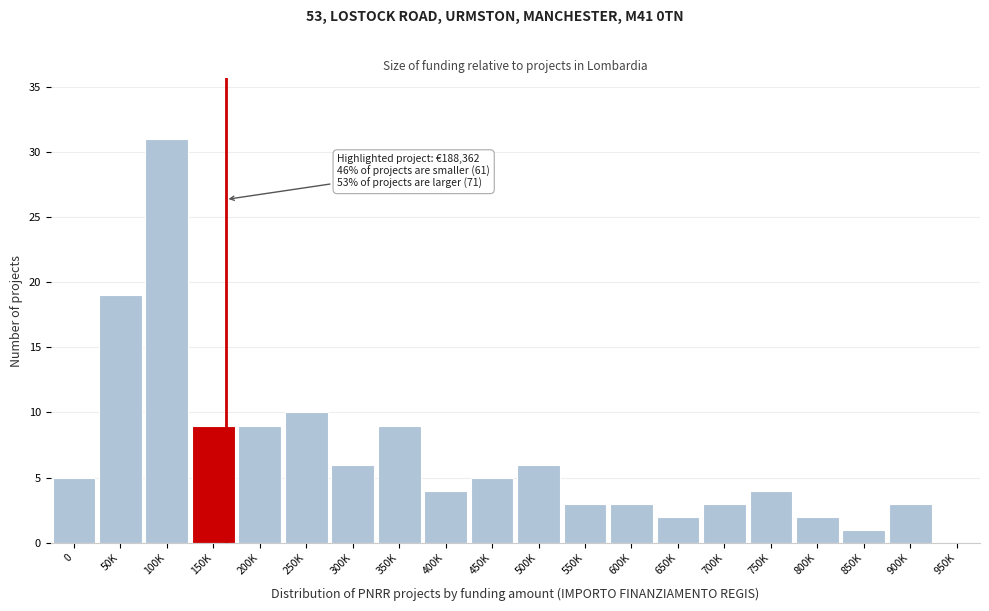

Reading left to right, transcribe all the data shown in this chart.

0=5	50K=19	100K=31	150K=9	200K=9	250K=10	300K=6	350K=9	400K=4	450K=5	500K=6	550K=3	600K=3	650K=2	700K=3	750K=4	800K=2	850K=1	900K=3	950K=0